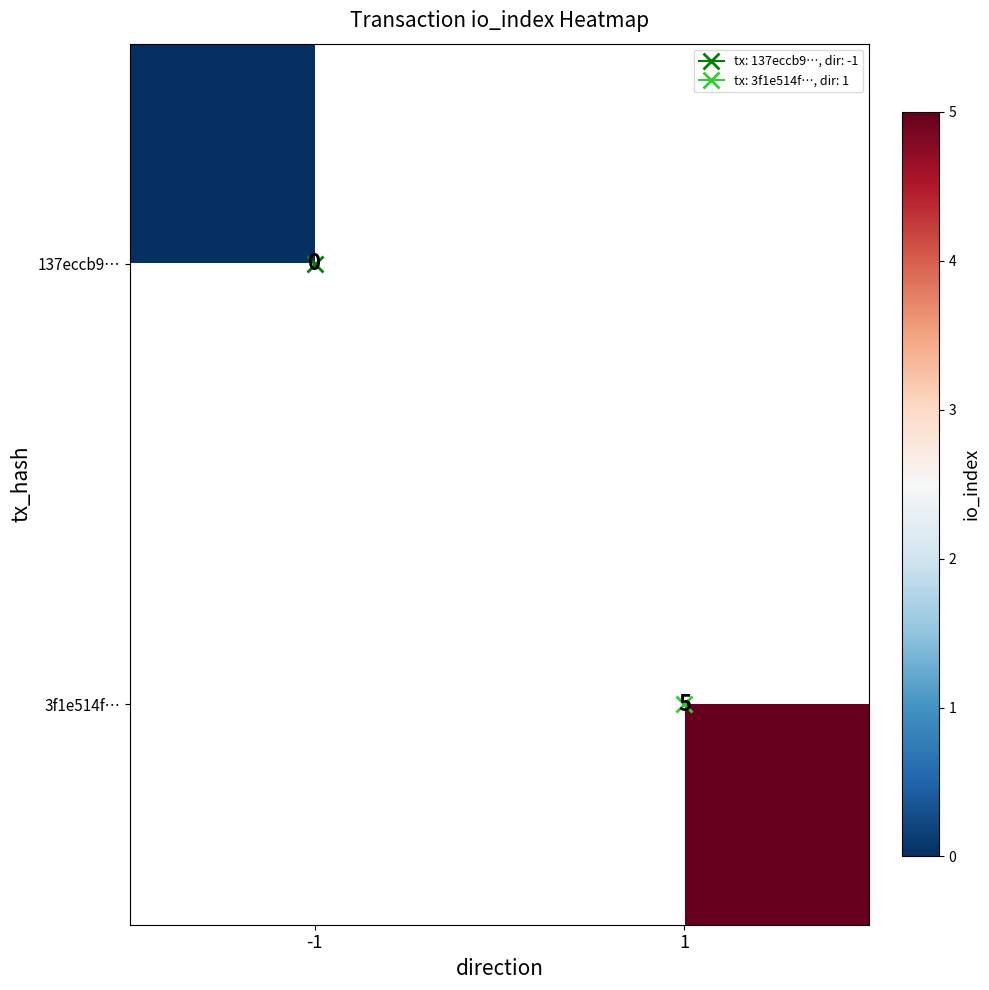

Read the 3f1e514f… value at 1.

5.0